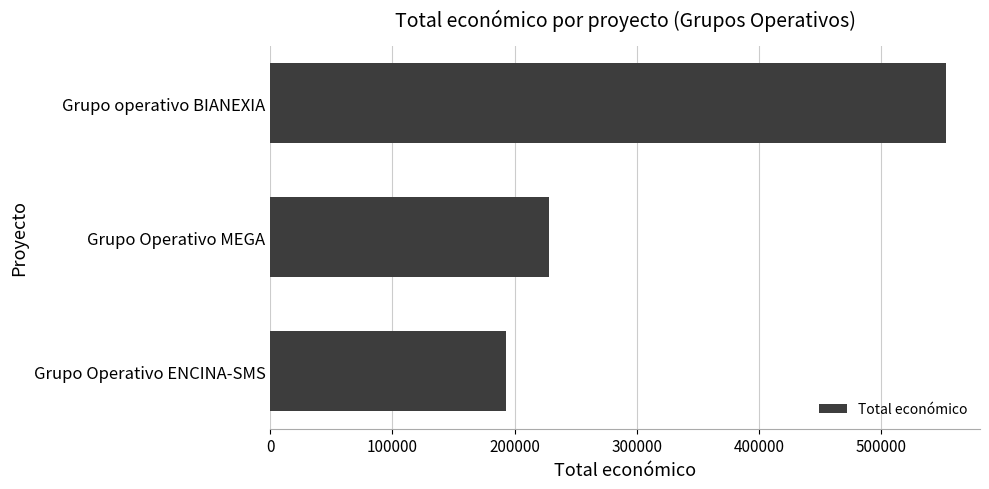

At which label is the value closest to 373172?

Grupo Operativo MEGA